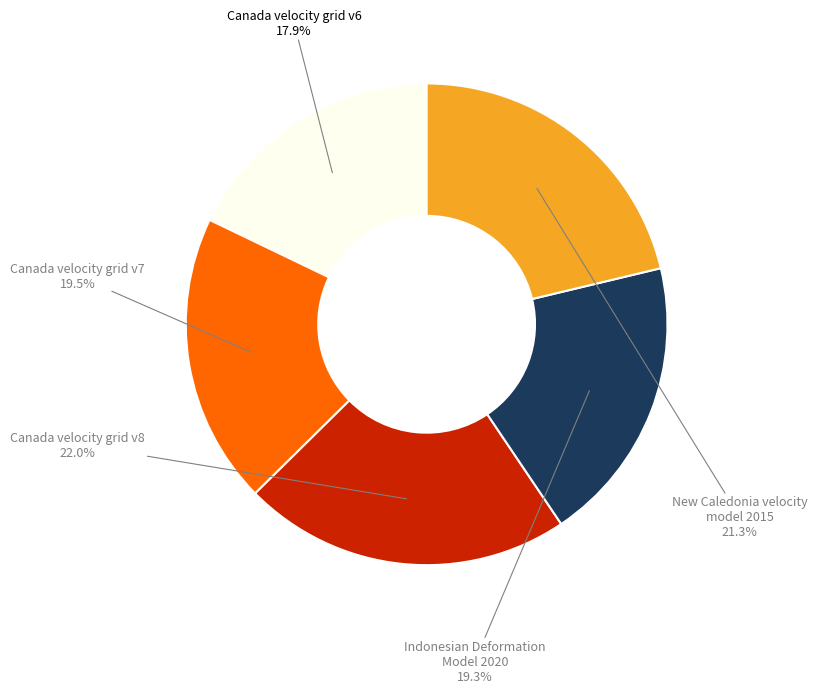

Between Indonesian Deformation Model 2020 and New Caledonia velocity model 2015, which is larger?

New Caledonia velocity model 2015